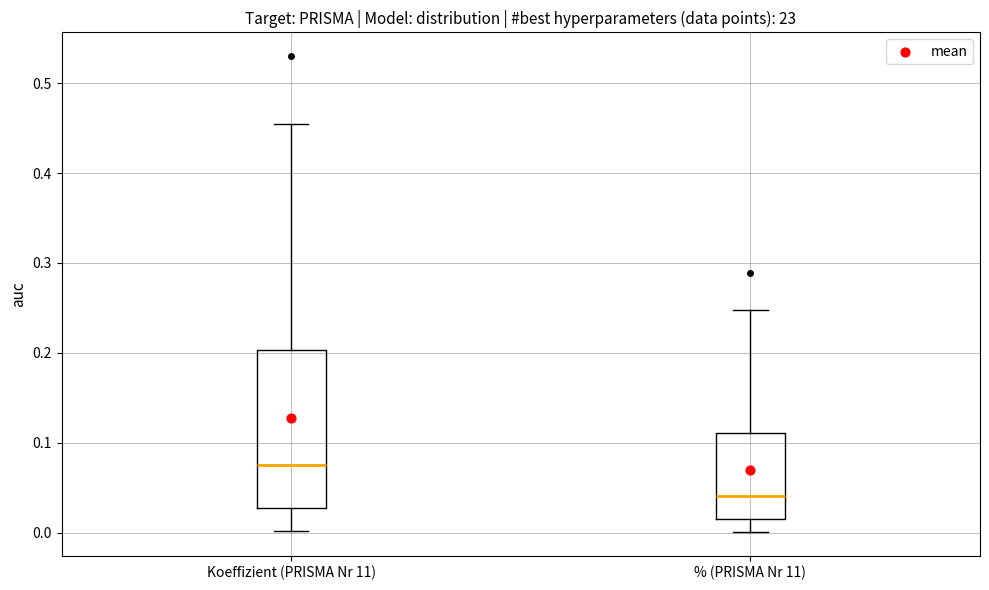

Where is the lower edge of the box for Koeffizient (PRISMA Nr 11) on the y-axis? The values are not printed on the chart, so give them approximately, as read against the axis.

0.03